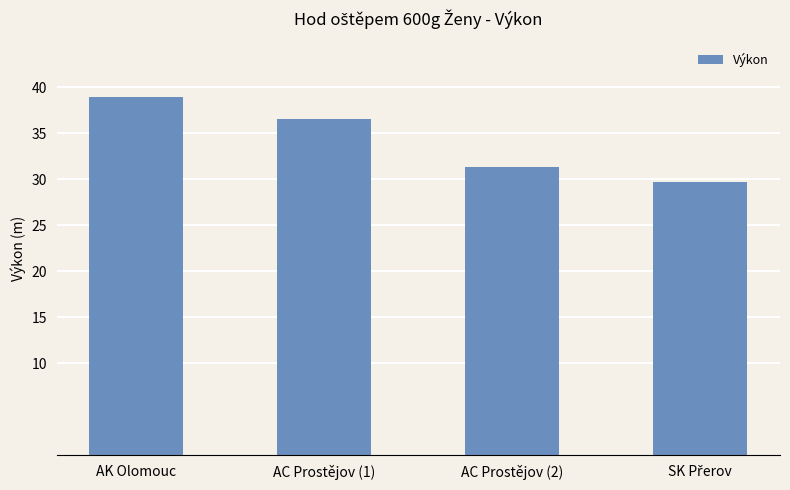

What is the difference between the second highest and minimum values?

6.8